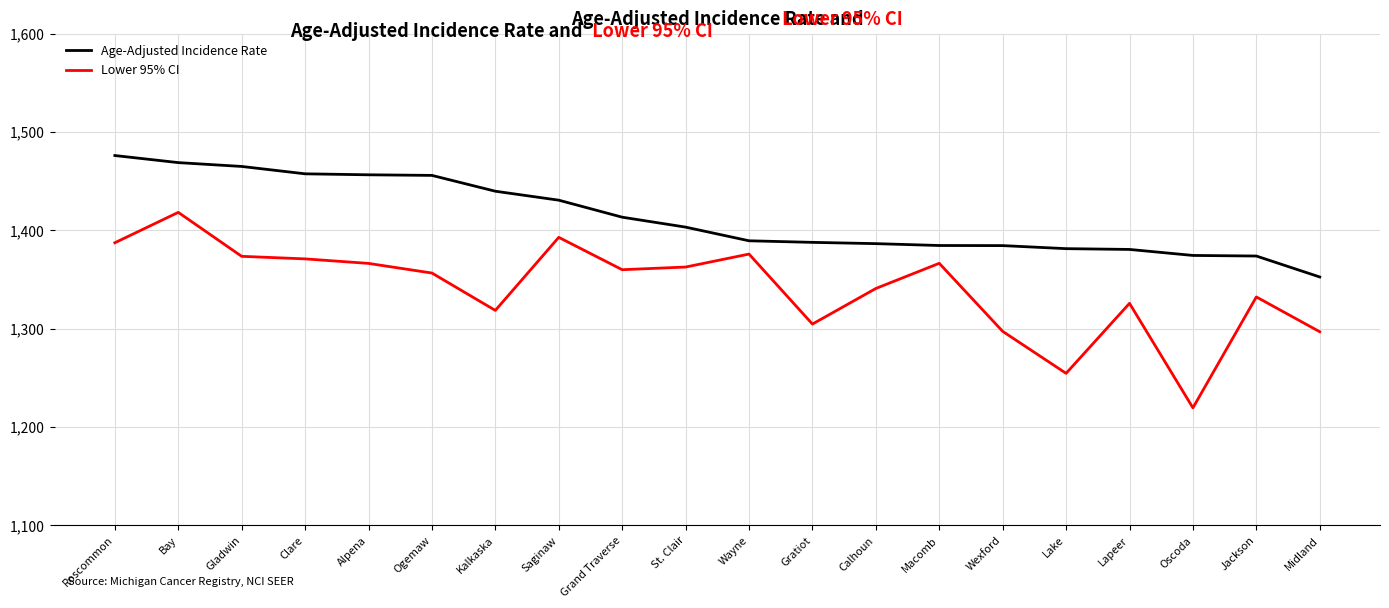

Which series has the largest total across all categories?

Age-Adjusted Incidence Rate